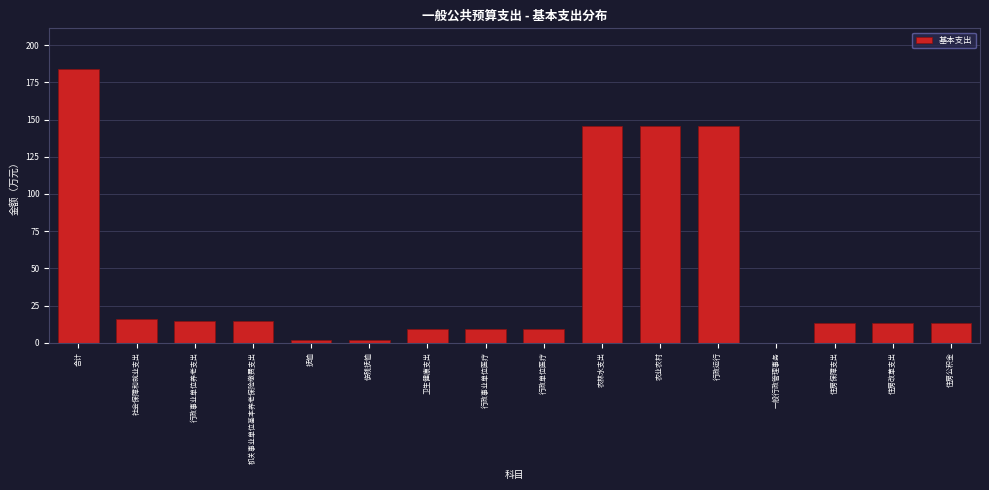

Reading right to left, transcribe all the data shown in this chart.

住房公积金=13.0	住房改革支出=13.0	住房保障支出=13.0	一般行政管理事务=0.0	行政运行=145.7	农业农村=145.7	农林水支出=145.7	行政单位医疗=9.0	行政事业单位医疗=9.0	卫生健康支出=9.0	伤残抚恤=1.6	抚恤=1.6	机关事业单位基本养老保险缴费支出=14.5	行政事业单位养老支出=14.5	社会保障和就业支出=16.1	合计=183.8